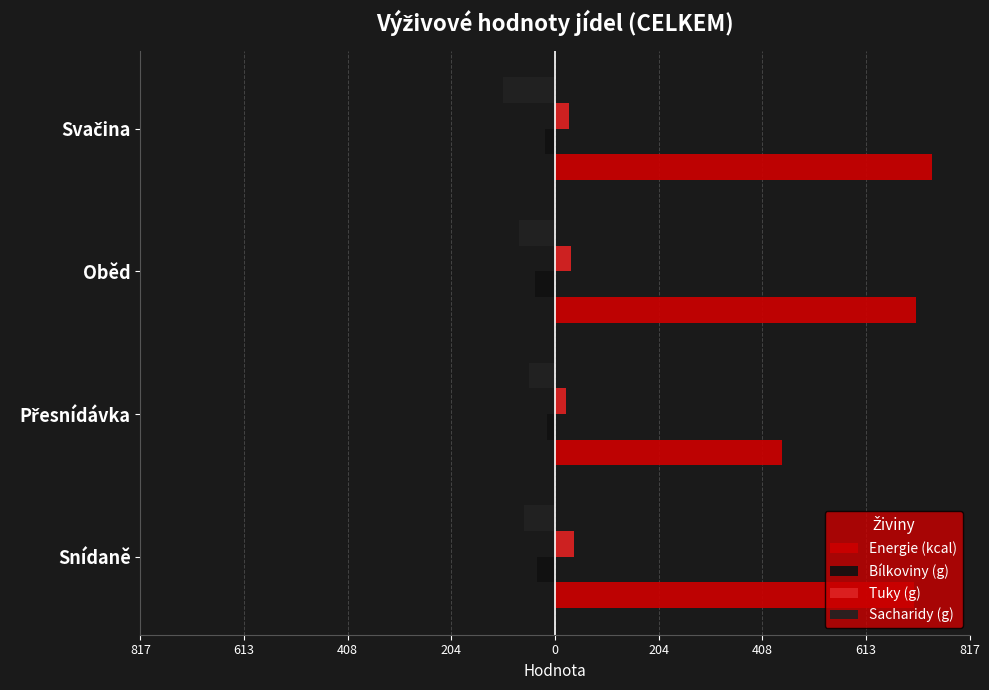

What is the value of the Sacharidy (g) bar at the 3rd from the left?

-70.9